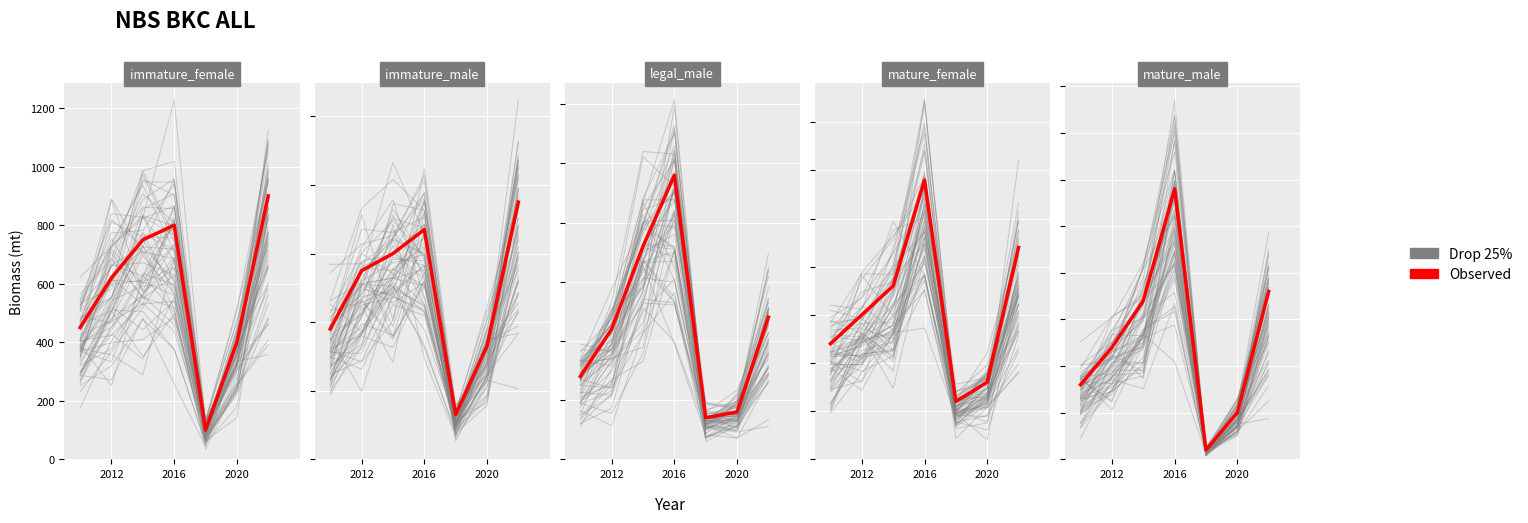

List the series in order of their overall mean, lowest first.

Drop 25%, Observed